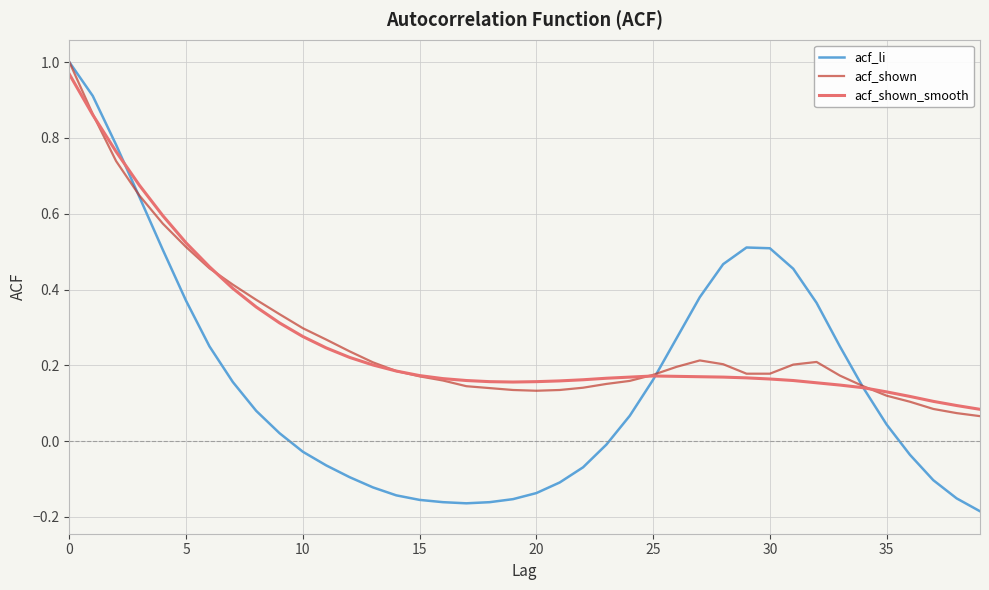

Which series has the largest range (max minus min)?

acf_li